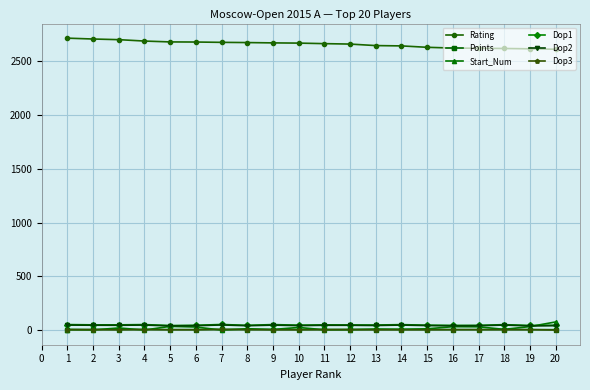

What is the difference between the maximum and minimum values in the Dop3 series?

5.0